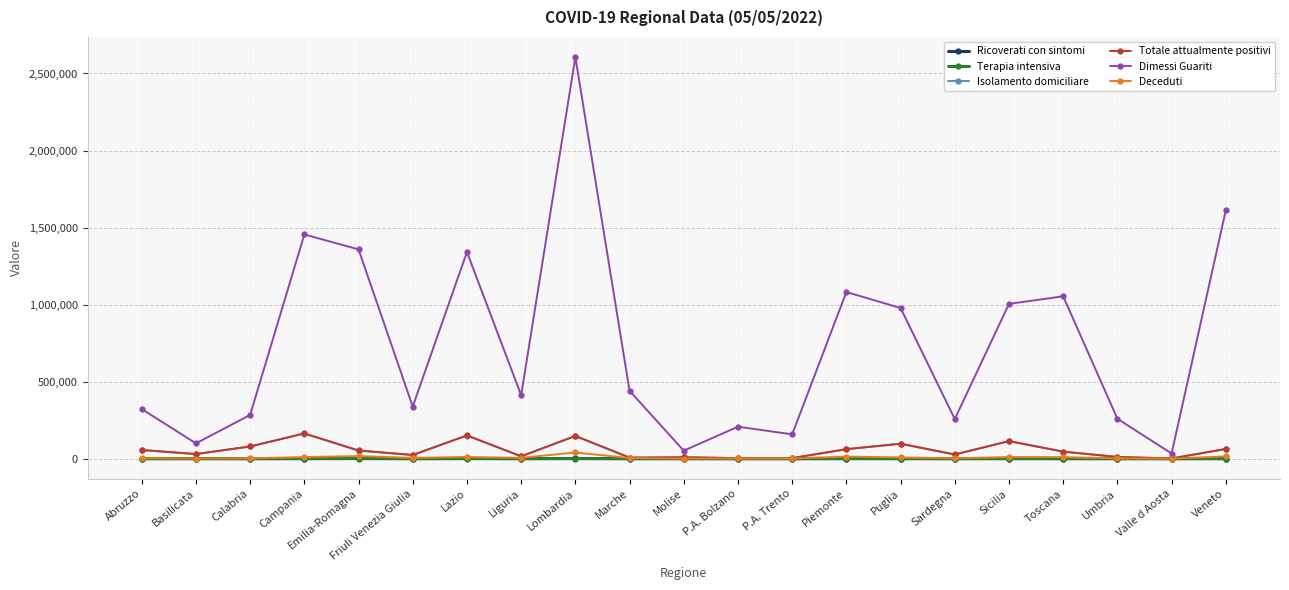

How many lines are shown in the chart?

6